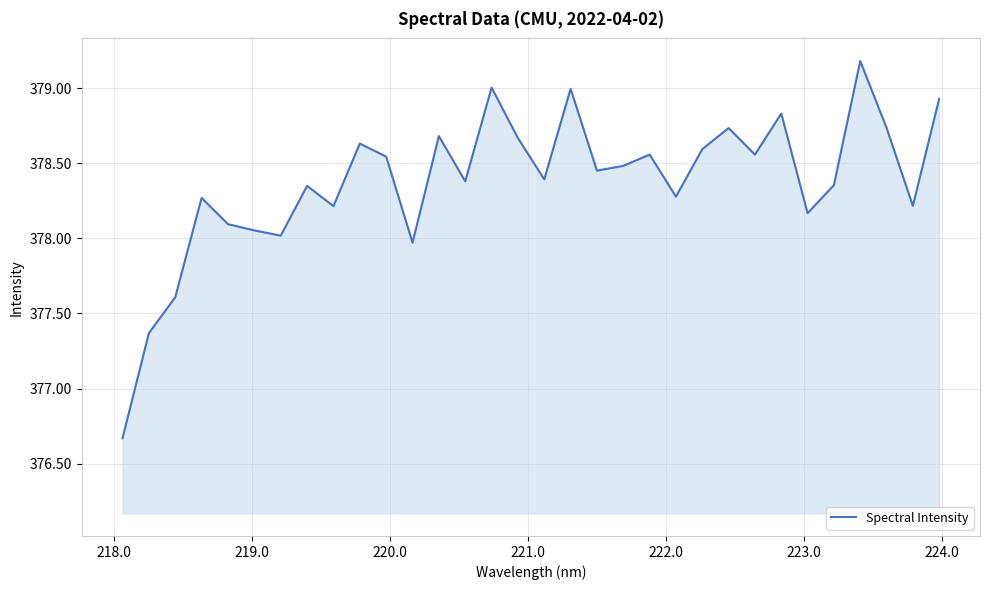

What is the difference between the maximum and minimum values?

2.5